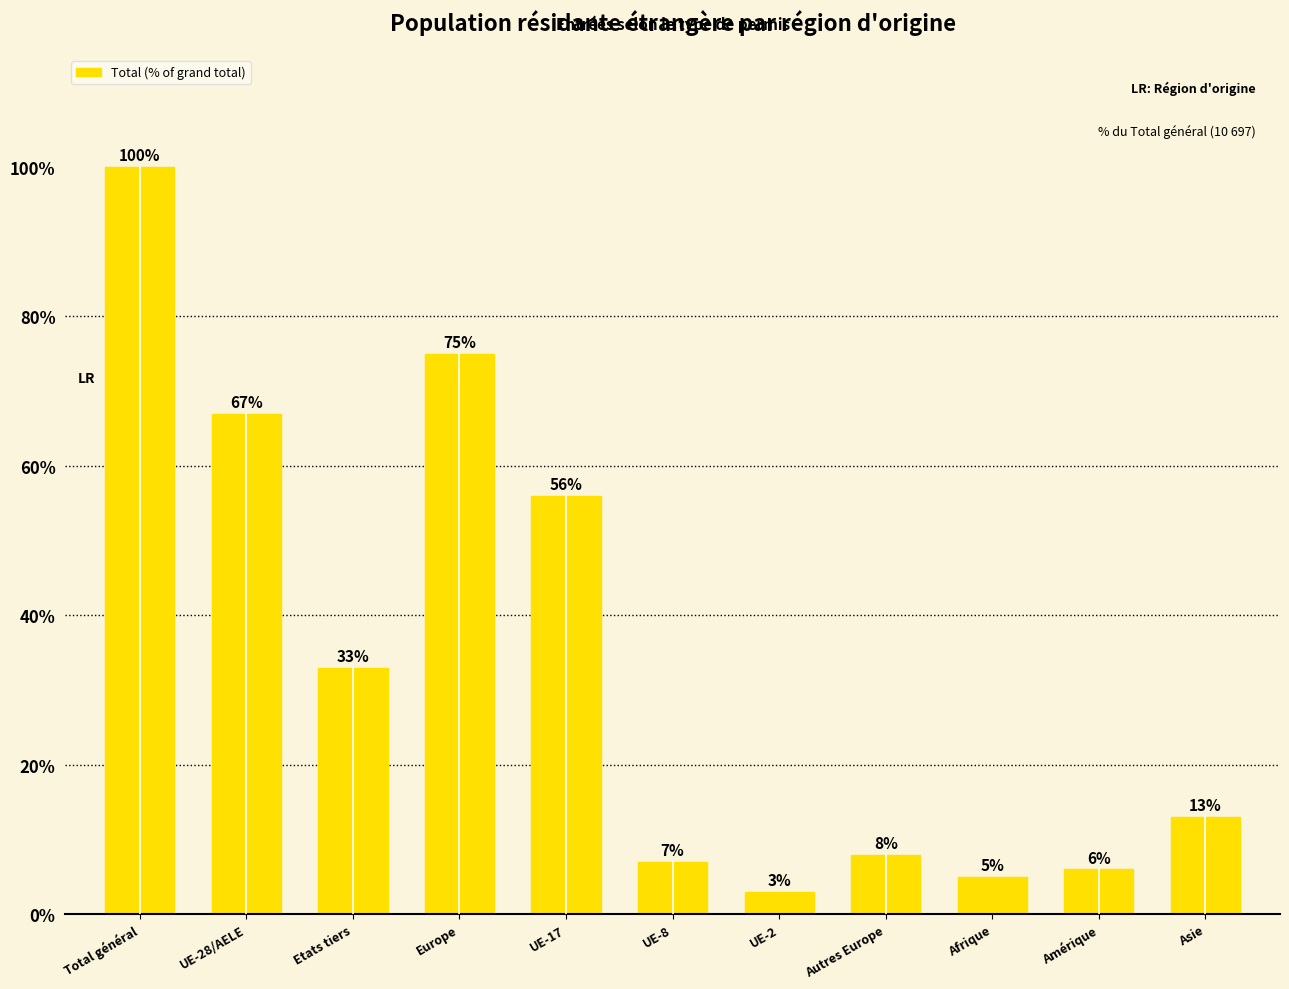

What is the difference between the maximum and minimum values?

97